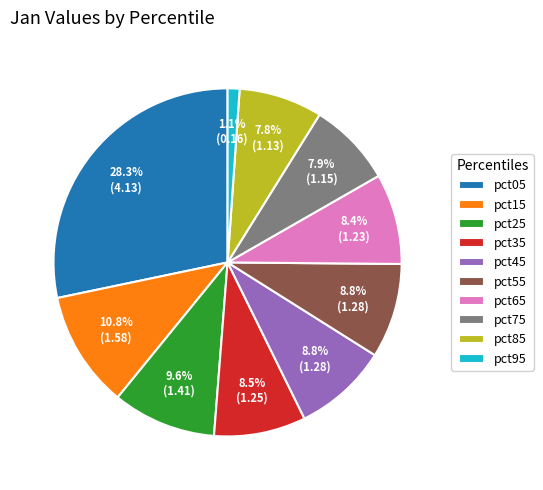

Does pct55 represent more than half of the total?

No